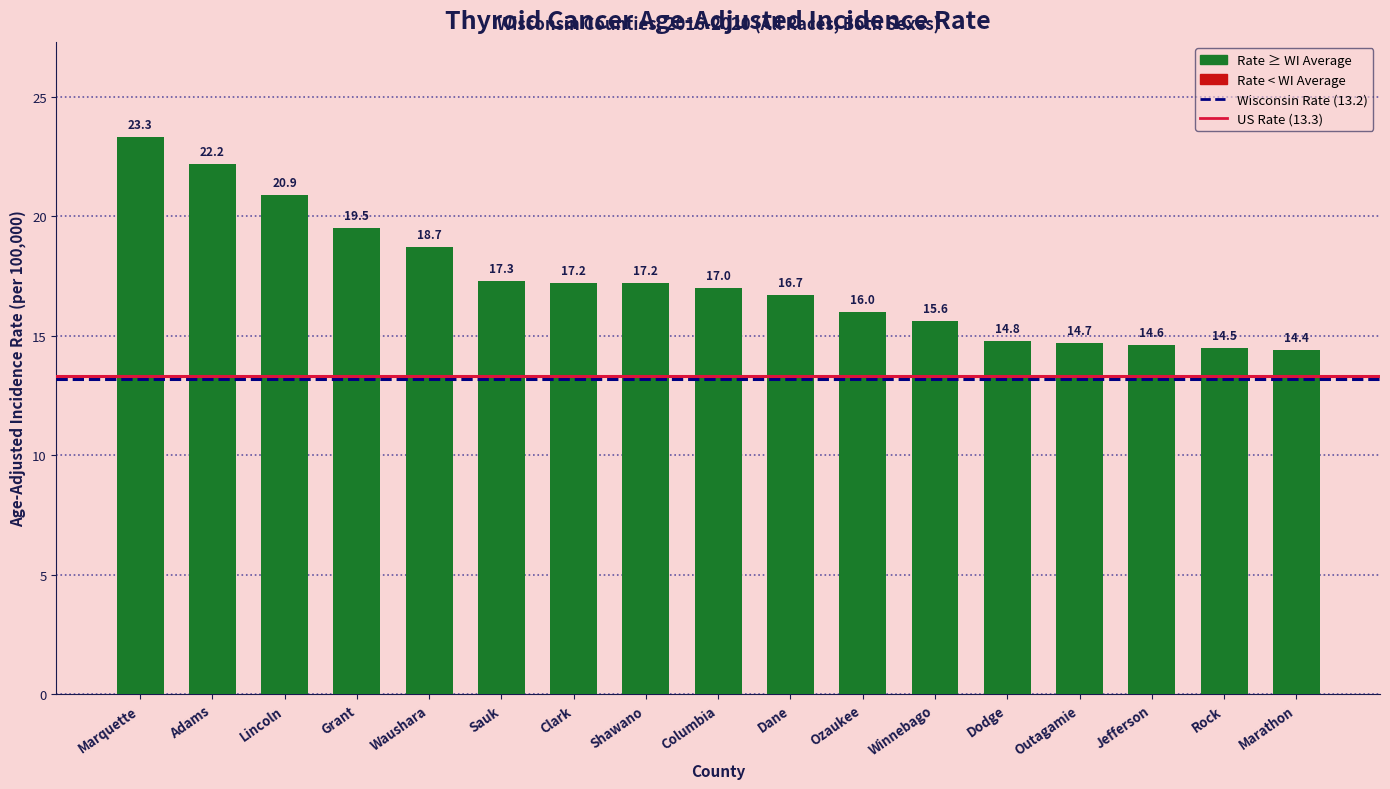

Reading right to left, transcribe all the data shown in this chart.

14.4	14.5	14.6	14.7	14.8	15.6	16.0	16.7	17.0	17.2	17.2	17.3	18.7	19.5	20.9	22.2	23.3